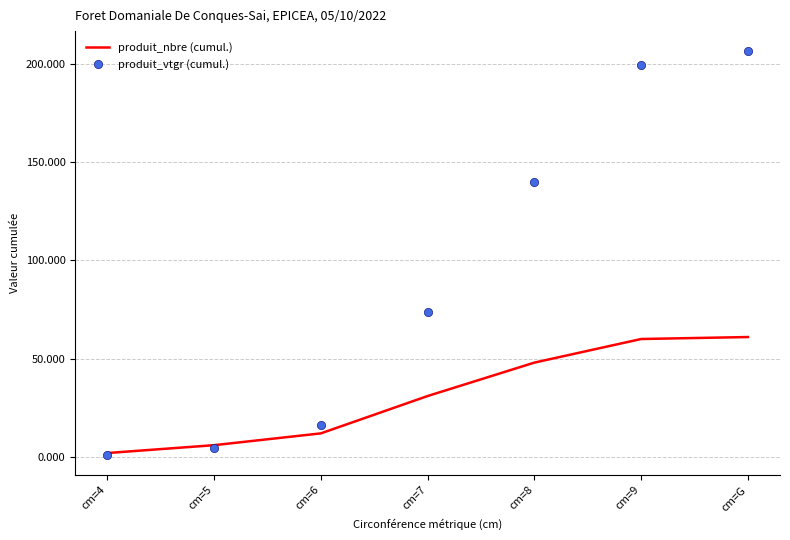

Reading left to right, transcribe all the data shown in this chart.

produit_nbre (cumul.): cm=4=2.0	cm=5=6.0	cm=6=12.0	cm=7=31.0	cm=8=48.0	cm=9=60.0	cm=G=61.0
produit_vtgr (cumul.): cm=4=1.1	cm=5=4.8	cm=6=16.3	cm=7=73.5	cm=8=139.7	cm=9=199.4	cm=G=206.3